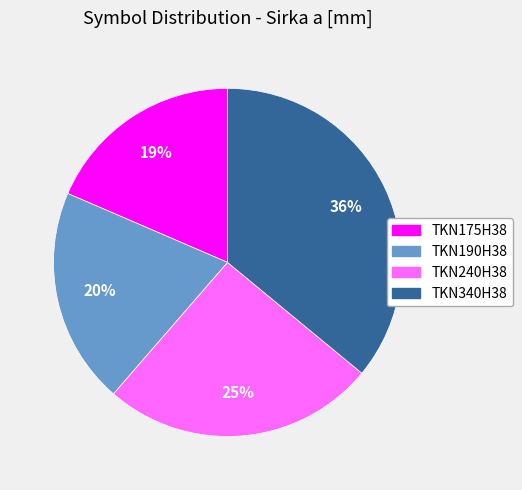

To the nearest percent, what is the combined percentage of TKN340H38 and TKN190H38?

56%